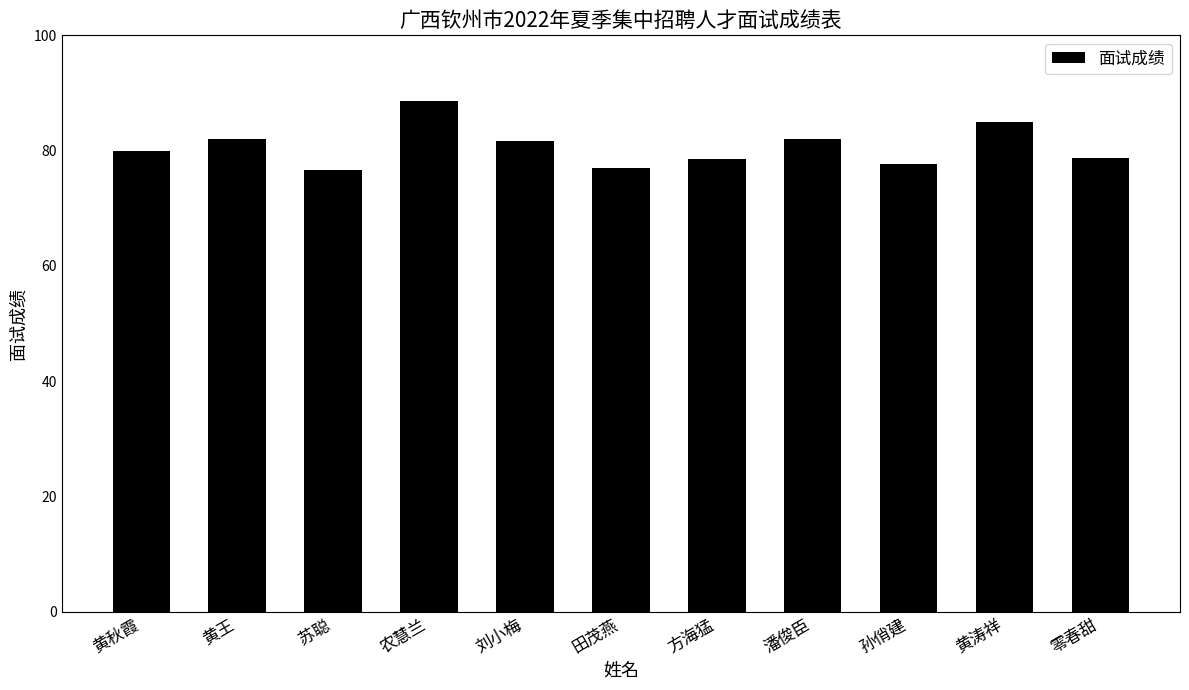

What is the maximum value shown in the chart?

88.7